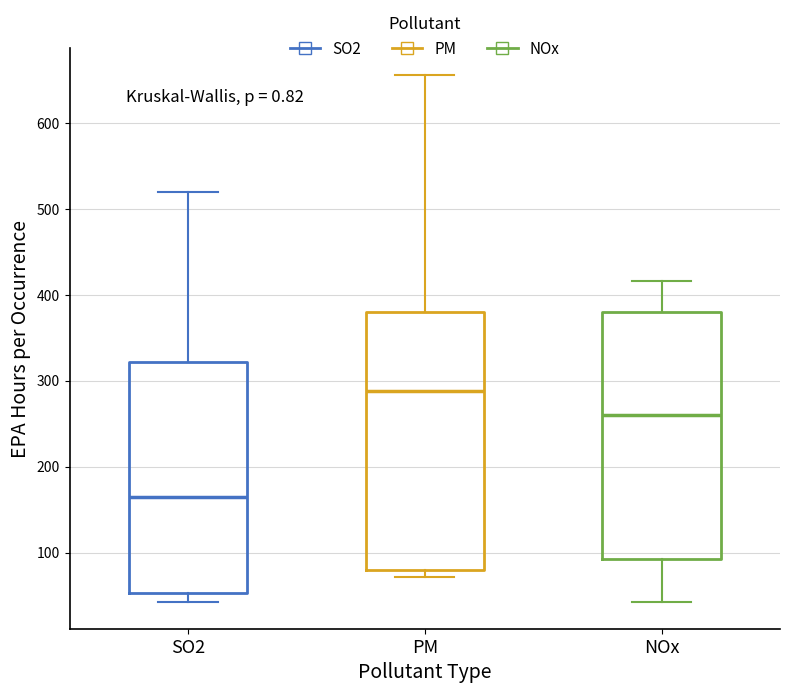

Where is the upper edge of the box for NOx on the y-axis? The values are not printed on the chart, so give them approximately, as read against the axis.

380